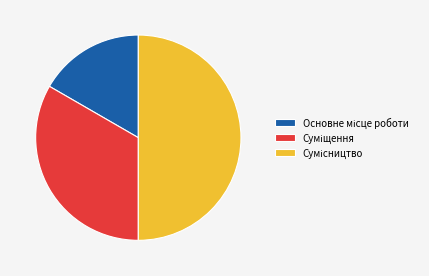

Which slice is the largest?

Сумісництво